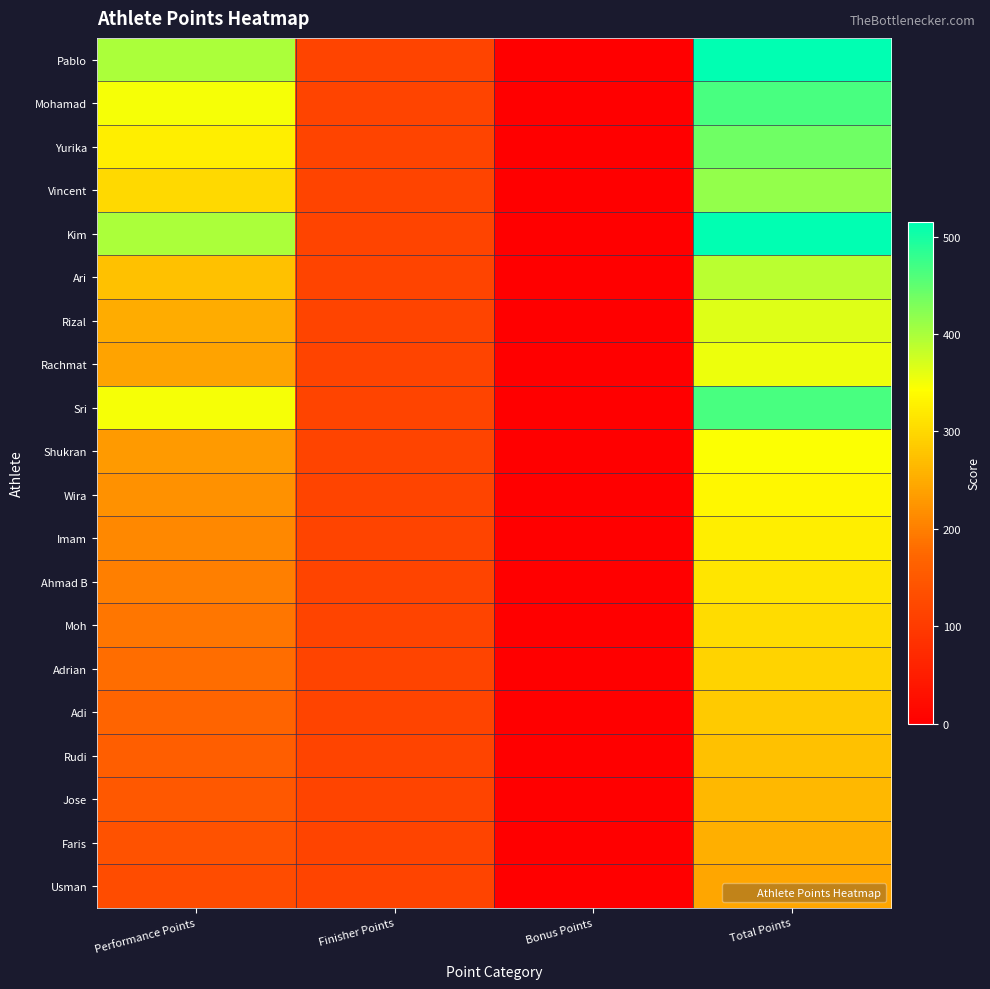

How many categories are shown in the chart?

4